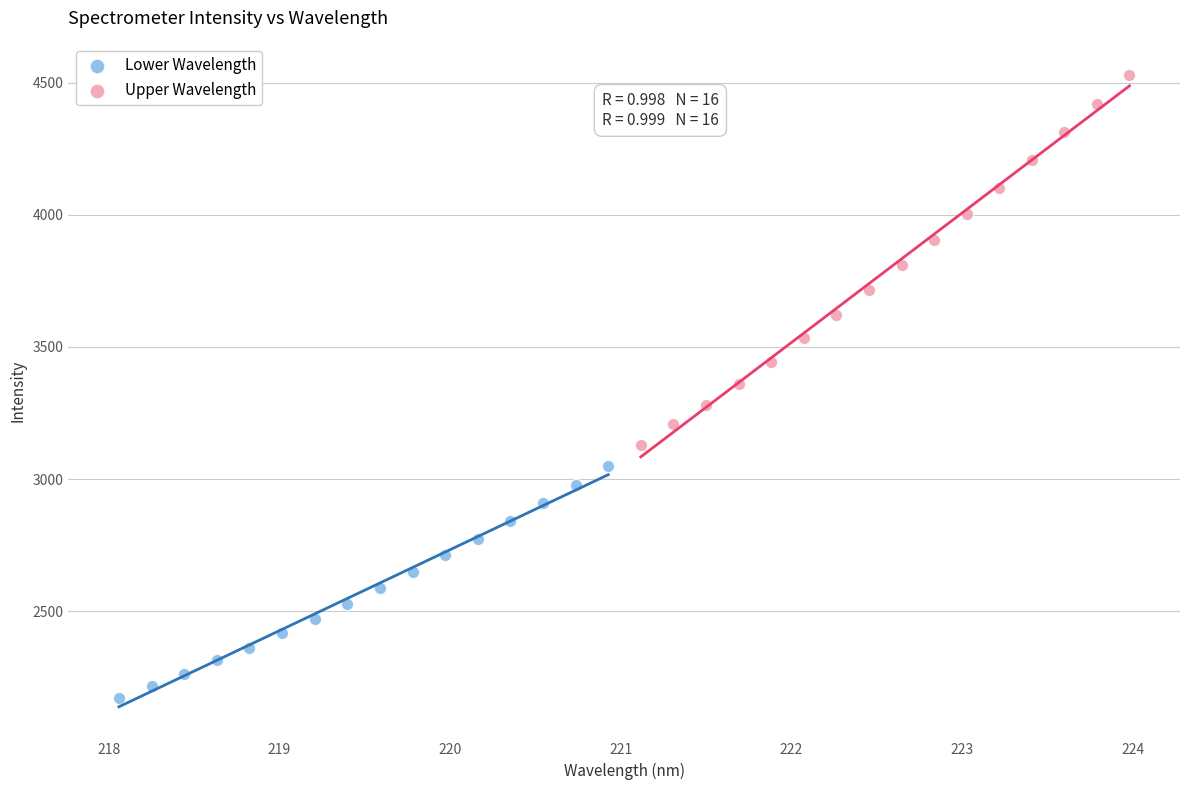

Which series has the largest Y range (max minus min)?

Upper Wavelength